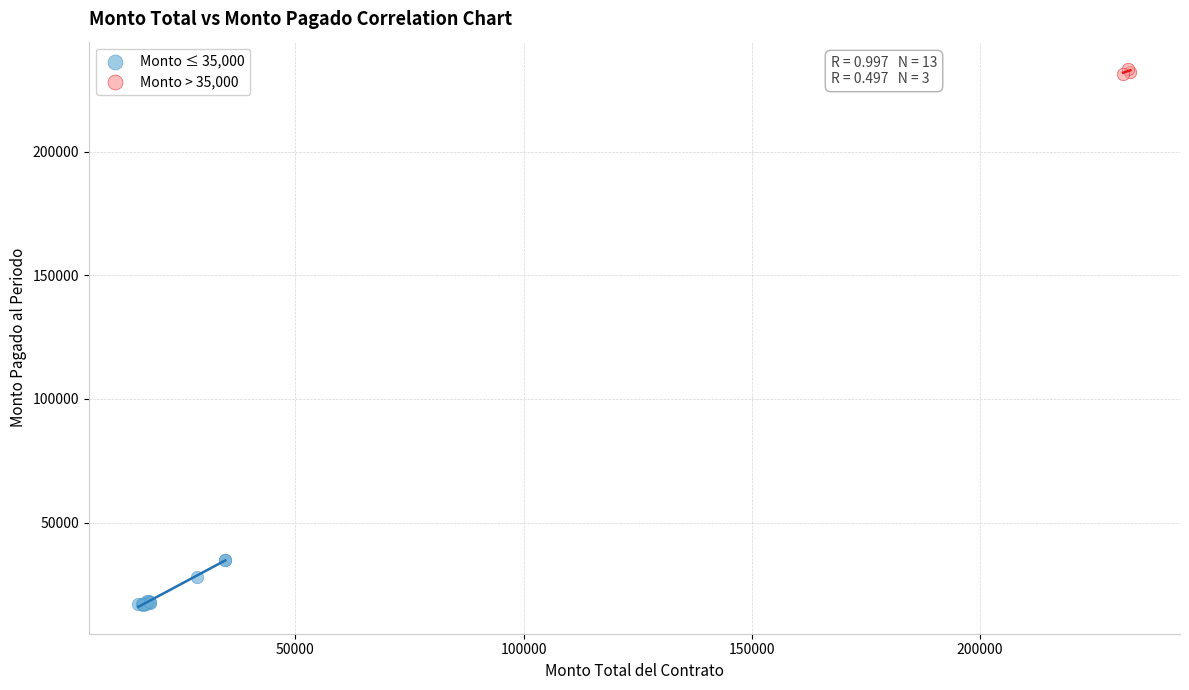

Which series has the largest Y range (max minus min)?

Monto ≤ 35,000